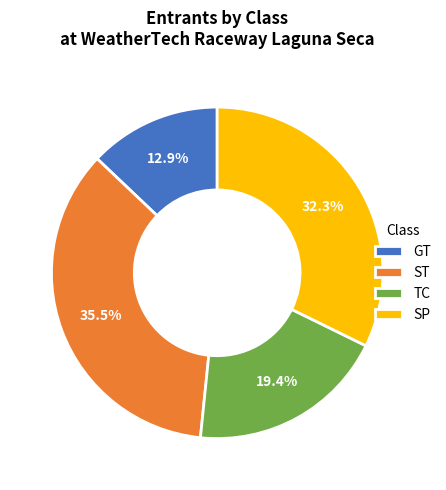

Which has a higher value, TC or ST?

ST